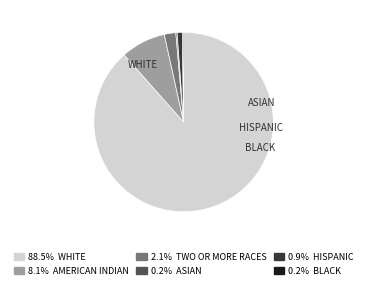

Is there any slice that represents more than half of the pie?

Yes